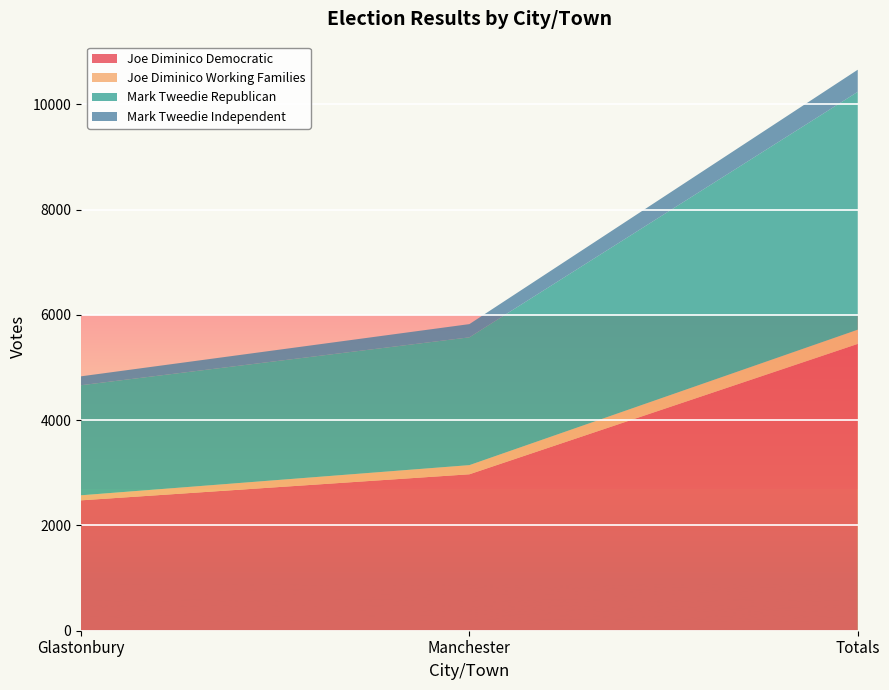

Reading left to right, transcribe all the data shown in this chart.

Joe Diminico Democratic: Glastonbury=2477	Manchester=2972	Totals=5449
Joe Diminico Working Families: Glastonbury=96	Manchester=174	Totals=270
Mark Tweedie Republican: Glastonbury=2091	Manchester=2428	Totals=4519
Mark Tweedie Independent: Glastonbury=169	Manchester=251	Totals=420